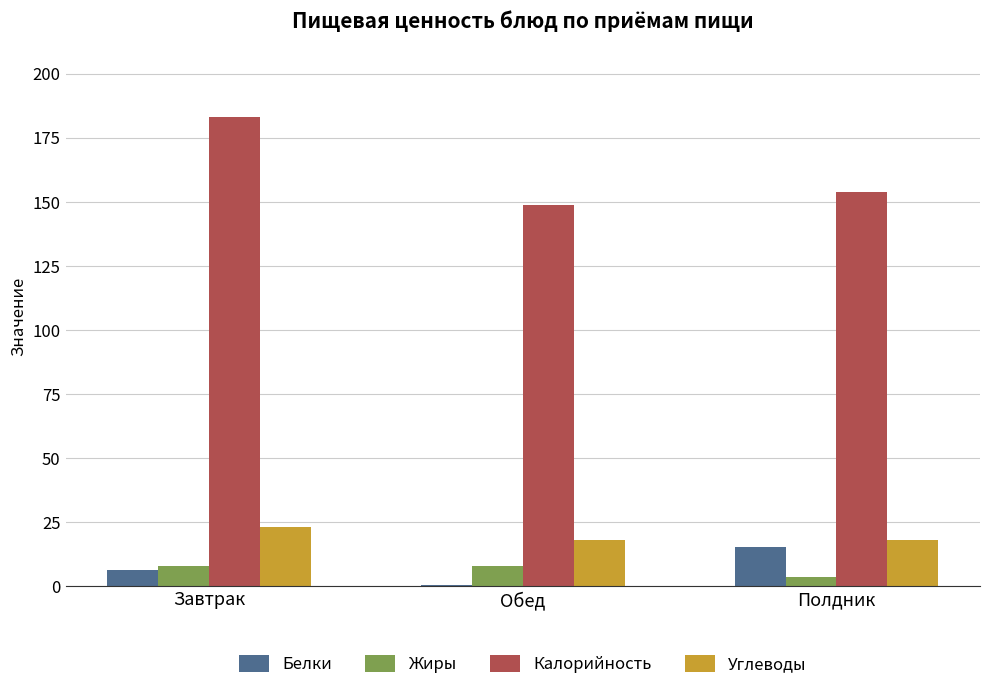

What are all the series names shown in the legend?

Белки, Жиры, Калорийность, Углеводы